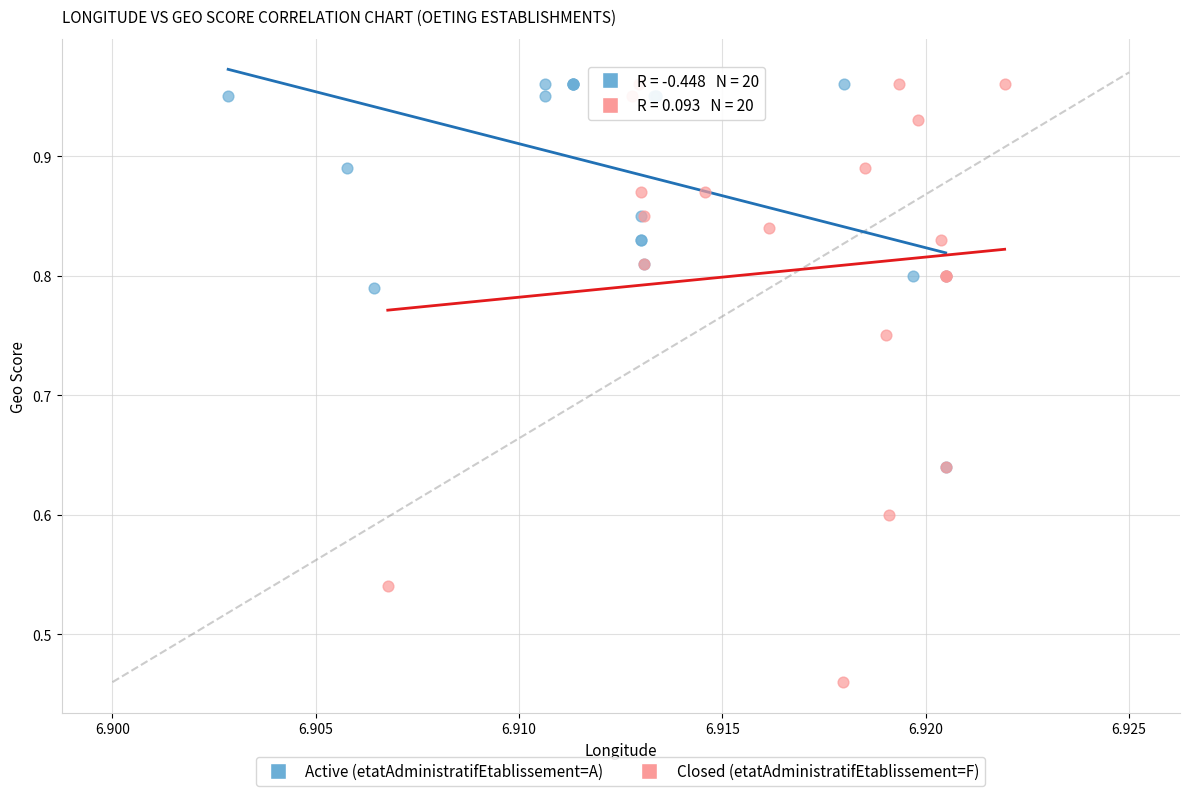

Which series has the largest Y range (max minus min)?

Closed (etatAdministratifEtablissement=F)